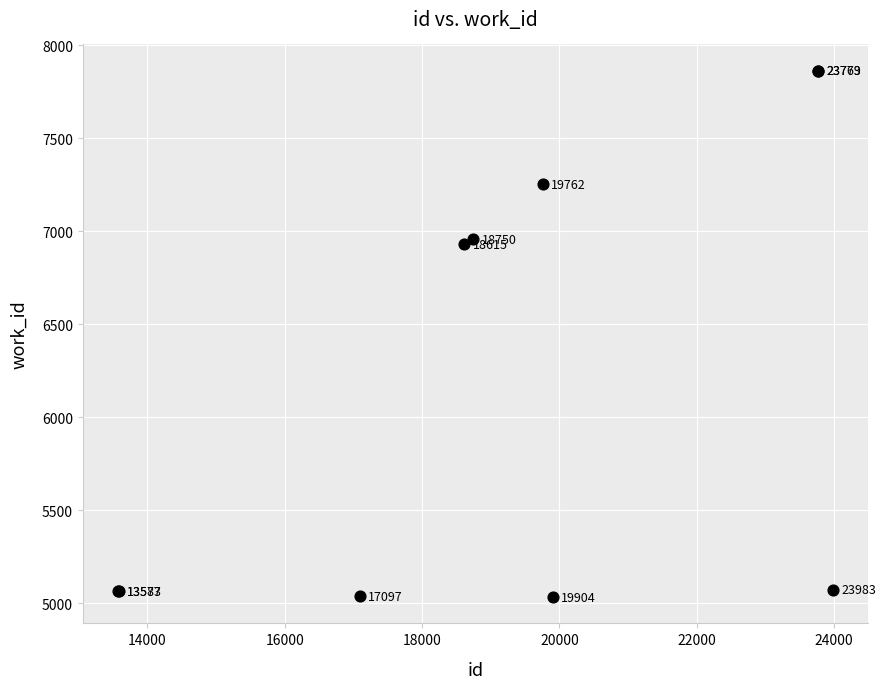

What Y value in the scatter plot is closest to 6448?

6929